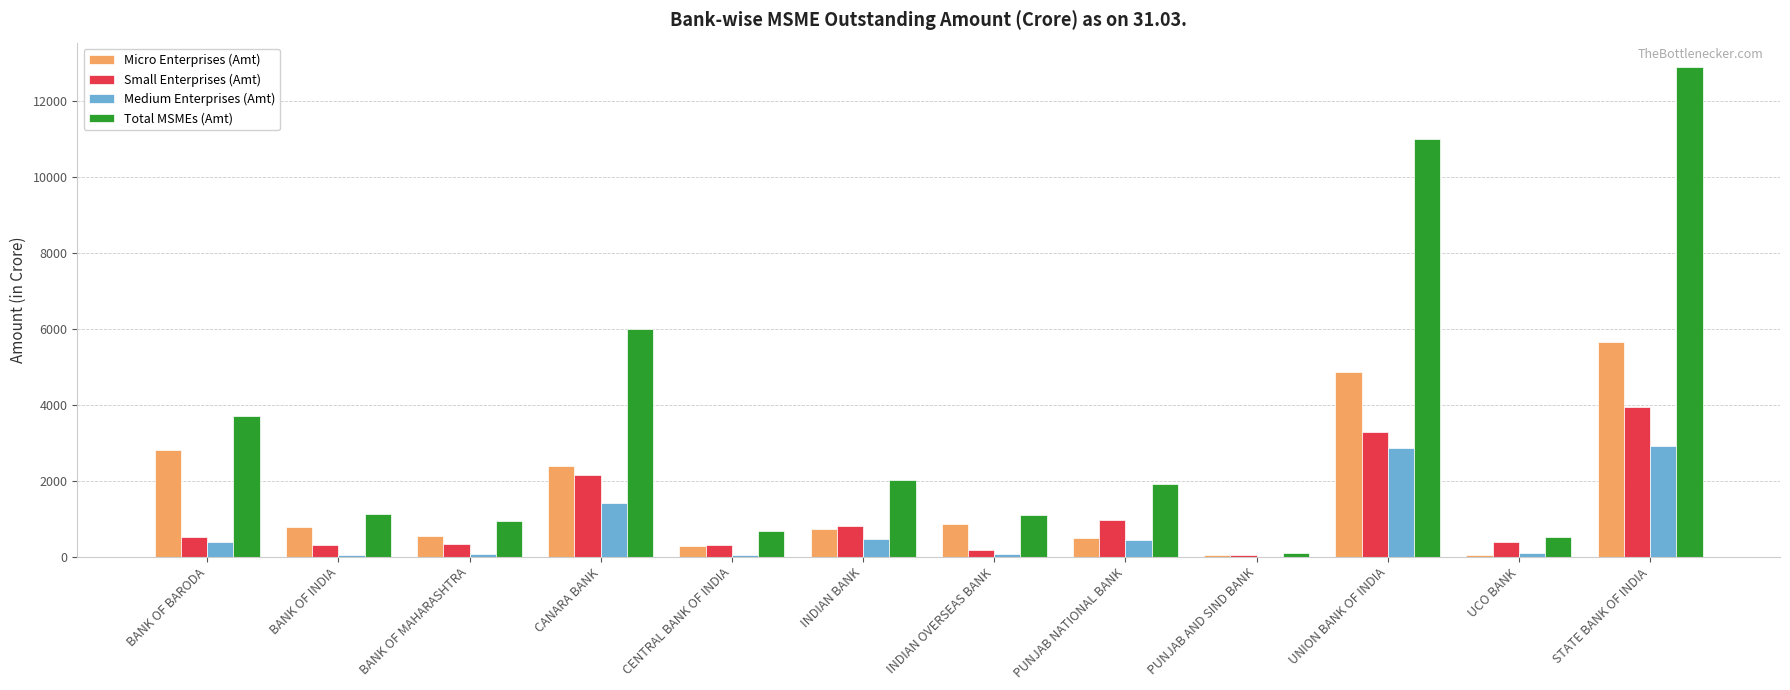

What are all the series names shown in the legend?

Micro Enterprises (Amt), Small Enterprises (Amt), Medium Enterprises (Amt), Total MSMEs (Amt)